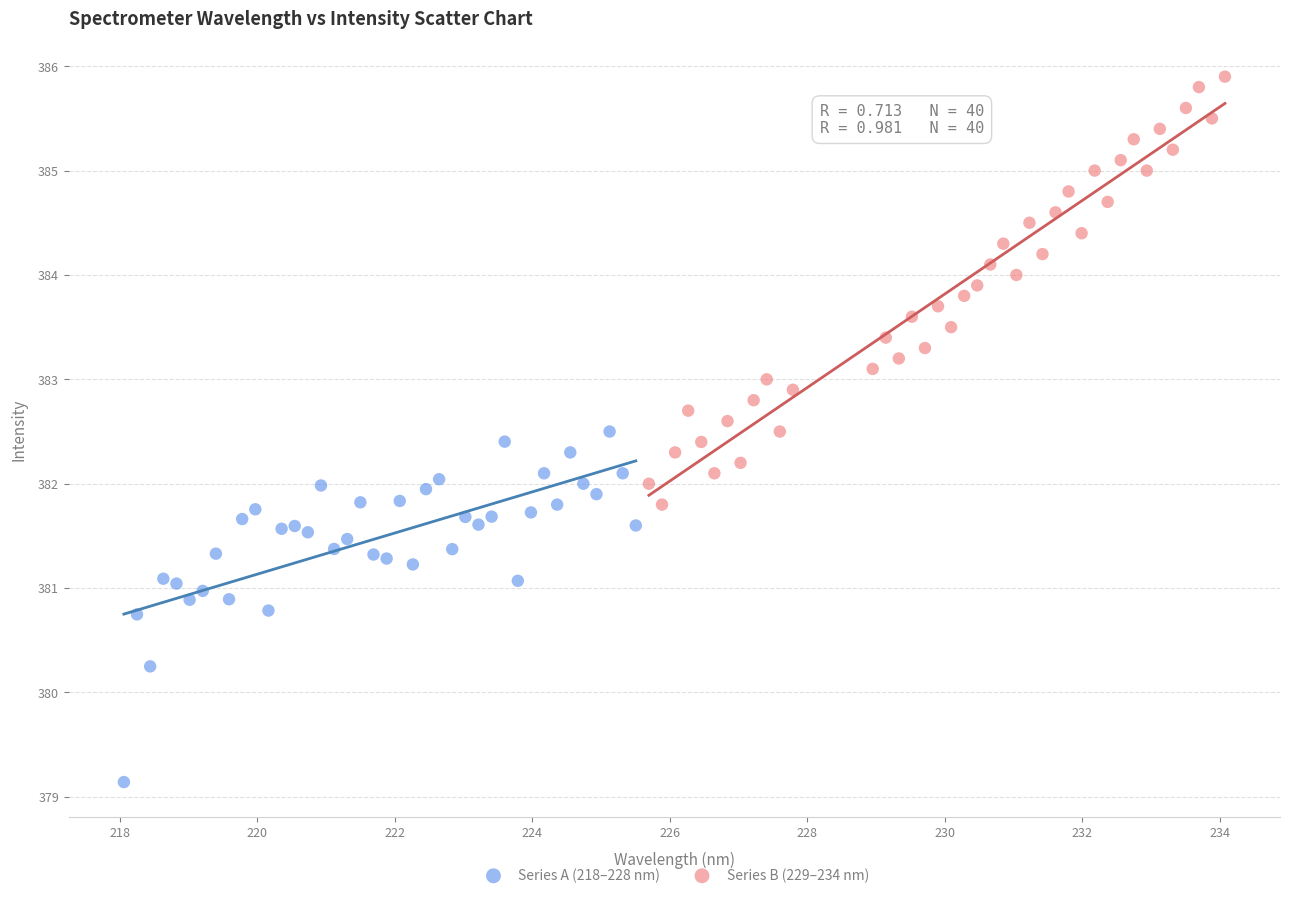

Which series has the widest spread of Y values?

Series B (229–234 nm)